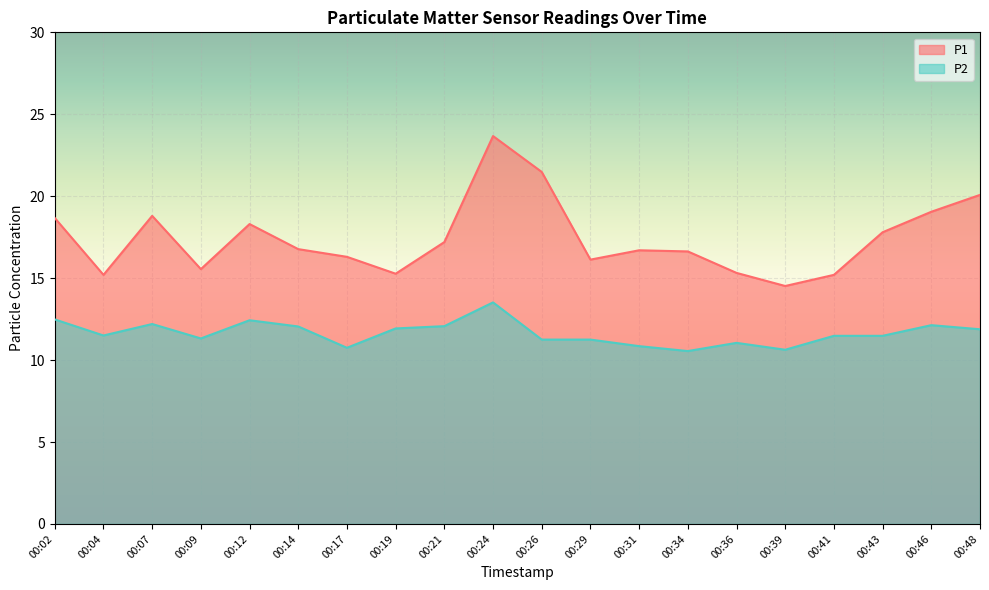

Which series has the largest total across all categories?

P1